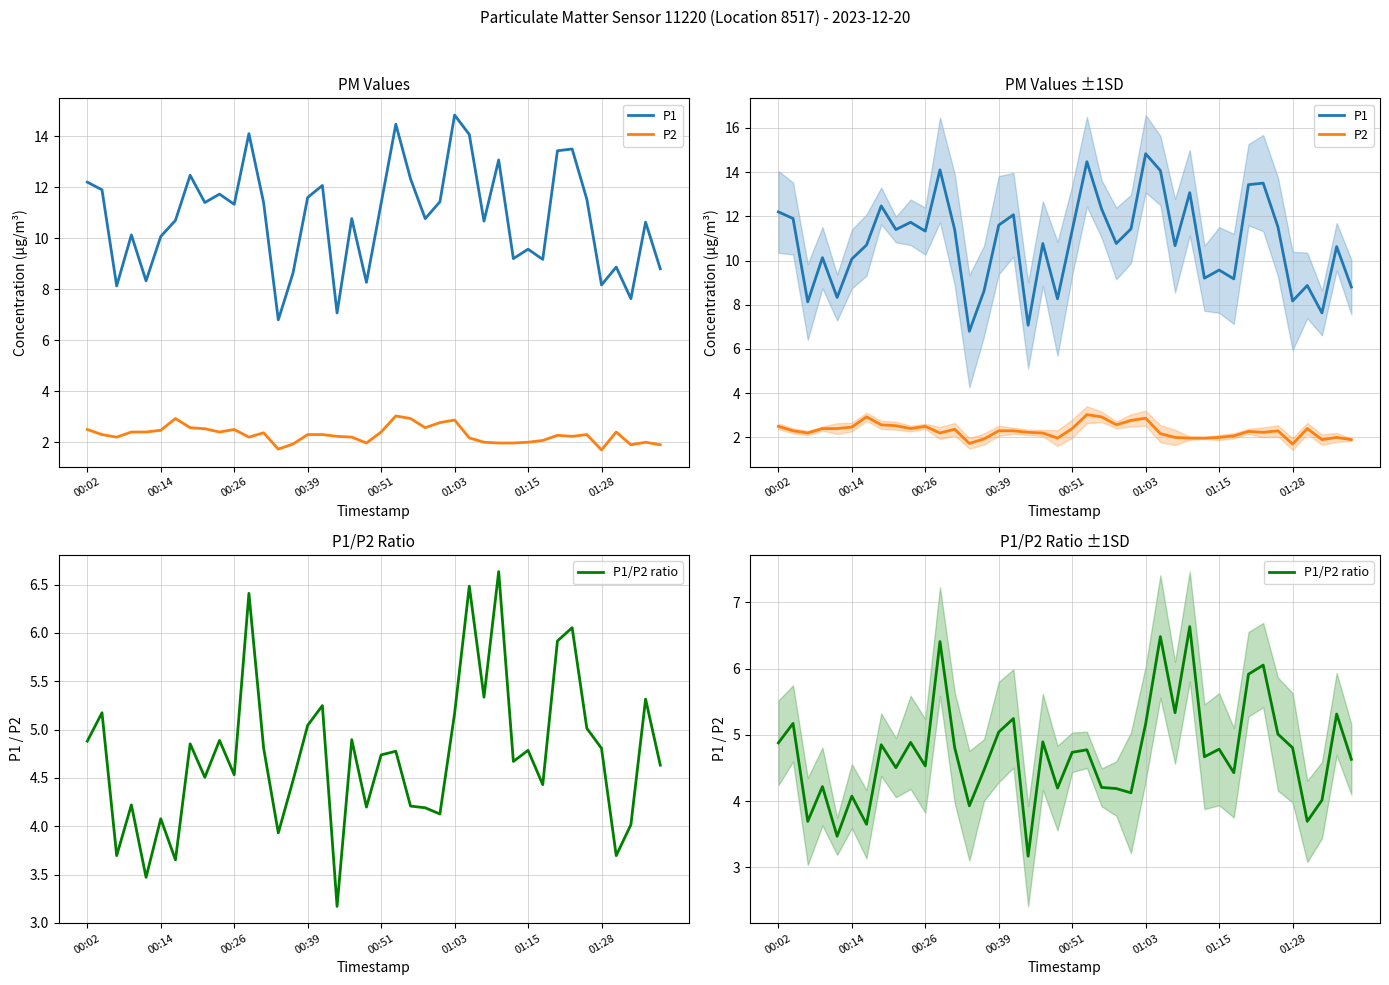

At which category is the sum across all series the highest?

01:03